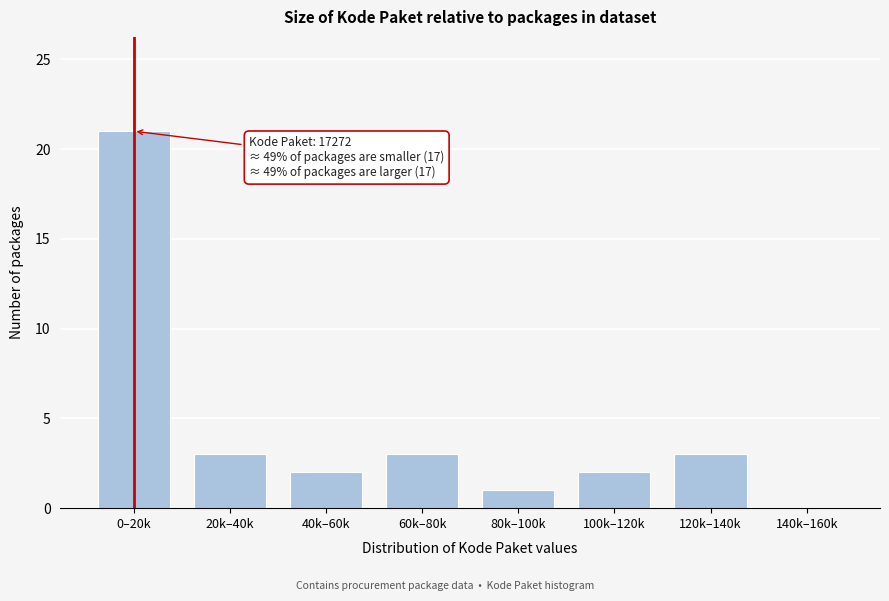

Reading left to right, extract all data points from this chart.

0–20k=21	20k–40k=3	40k–60k=2	60k–80k=3	80k–100k=1	100k–120k=2	120k–140k=3	140k–160k=0